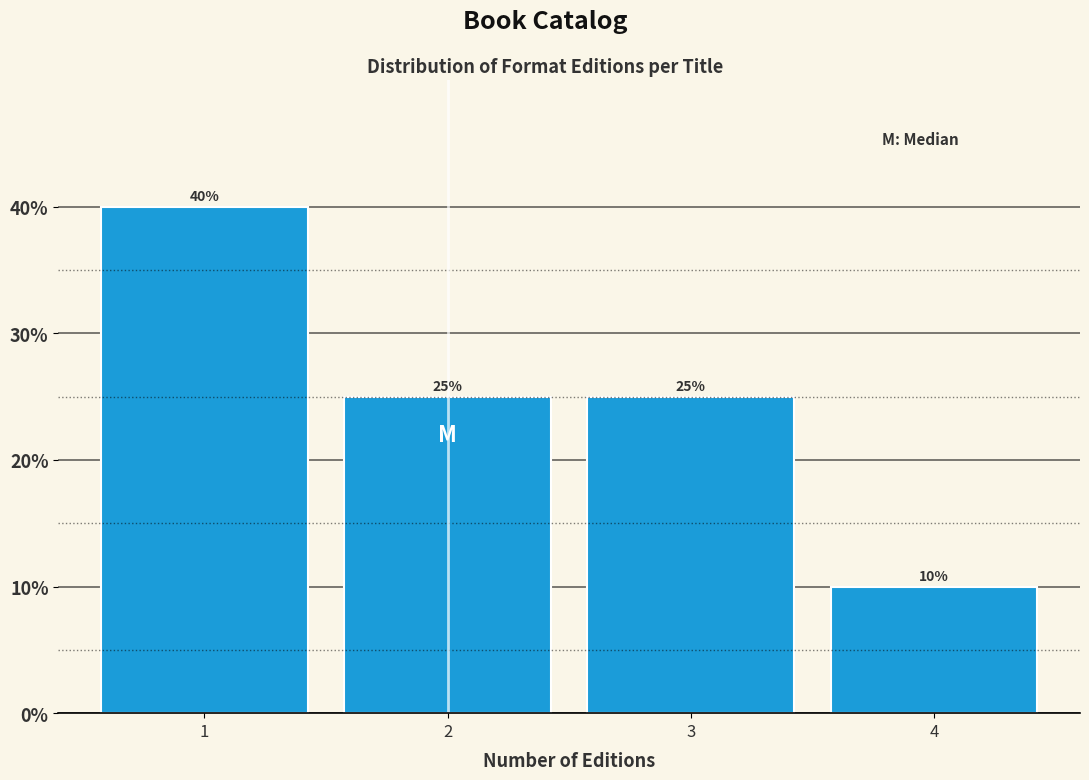

Reading left to right, extract all data points from this chart.

40	25	25	10